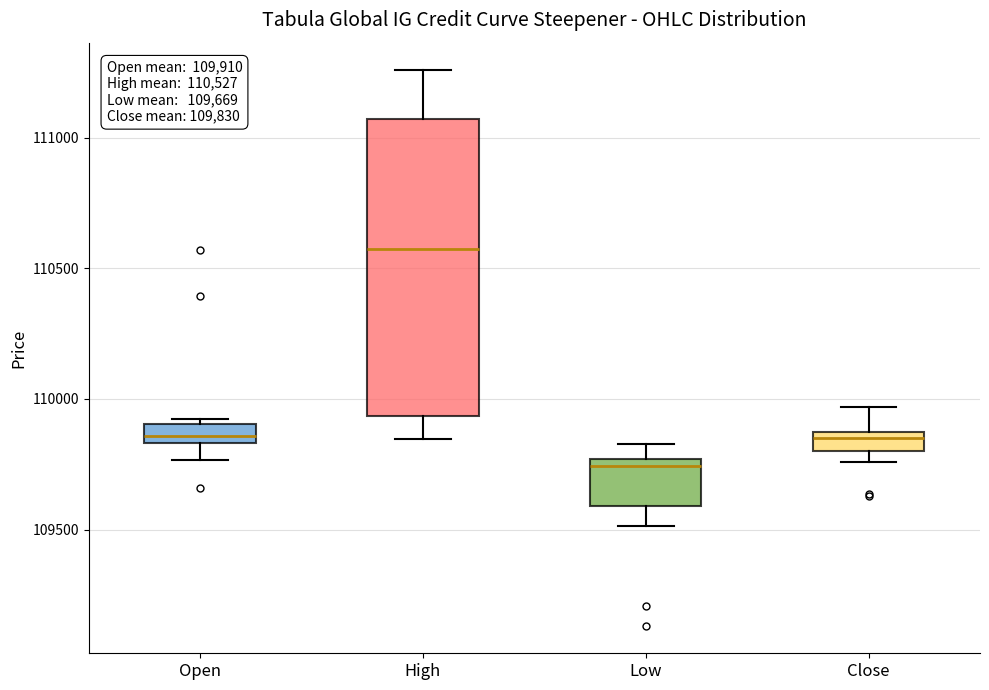

Comparing the boxes themselves (not the whiskers), which one is the tallest?

High